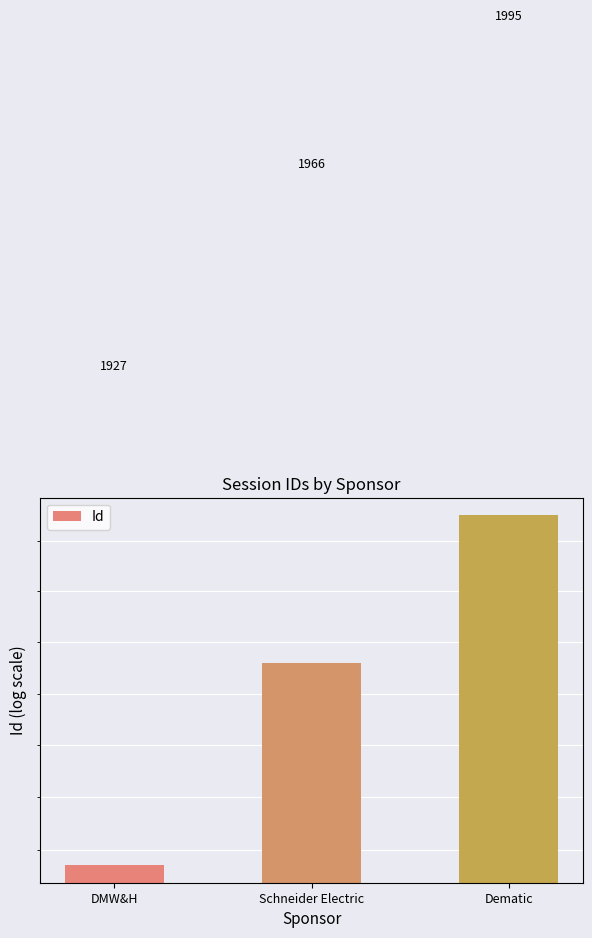

Reading left to right, list all the values displayed in this chart.

1927	1966	1995